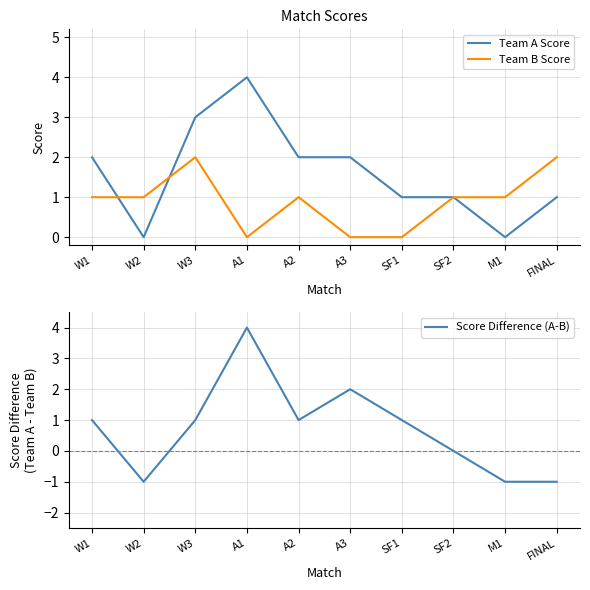

What is the label of the 7th point from the right?

A1